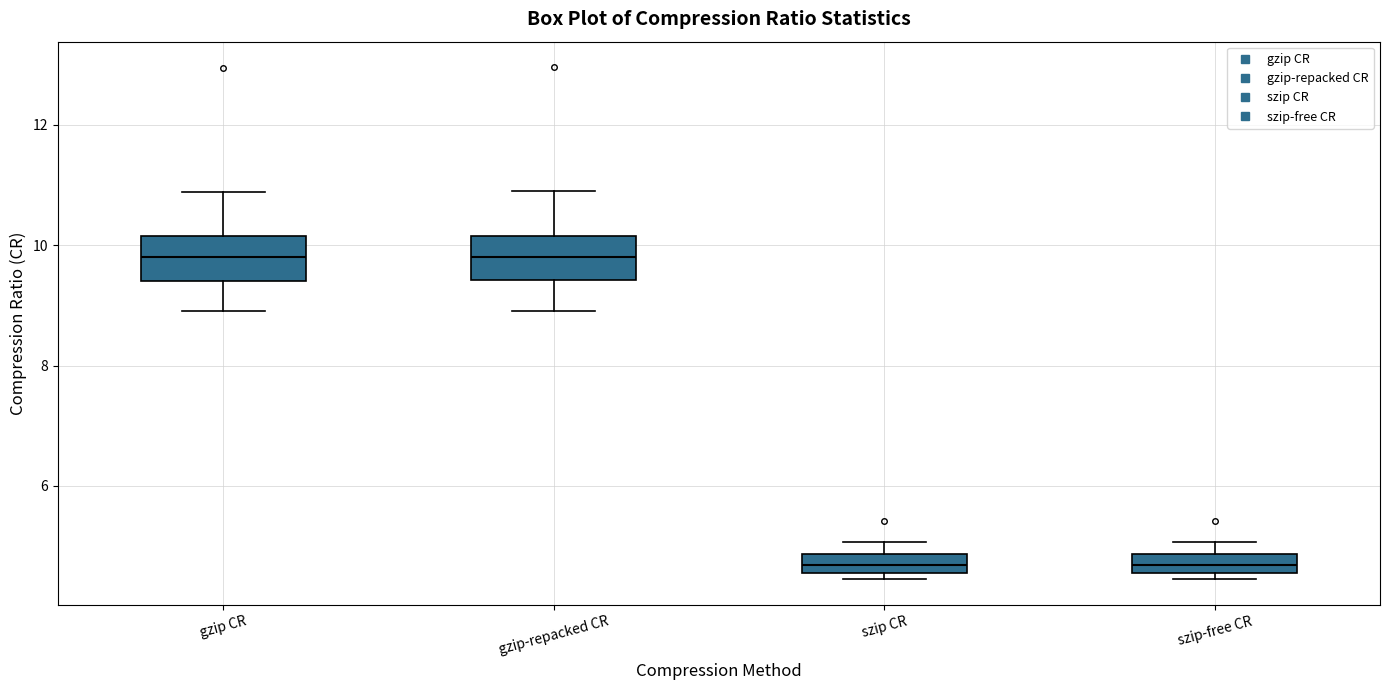

Reading left to right, transcribe this box plot: for each box, give where its median line is, the range the box spans, and where its two whiskers end, as read against the y-axis. The values are not printed on the chart, so give them approximately, as read against the axis.

gzip CR: median 9.8, box 9.4 to 10.2, whiskers 9.0 to 10.8
gzip-repacked CR: median 9.8, box 9.4 to 10.2, whiskers 9.0 to 10.8
szip CR: median 4.6 (inside the box), box 4.6 to 4.8, whiskers 4.4 to 5.0
szip-free CR: median 4.6 (inside the box), box 4.6 to 4.8, whiskers 4.4 to 5.0